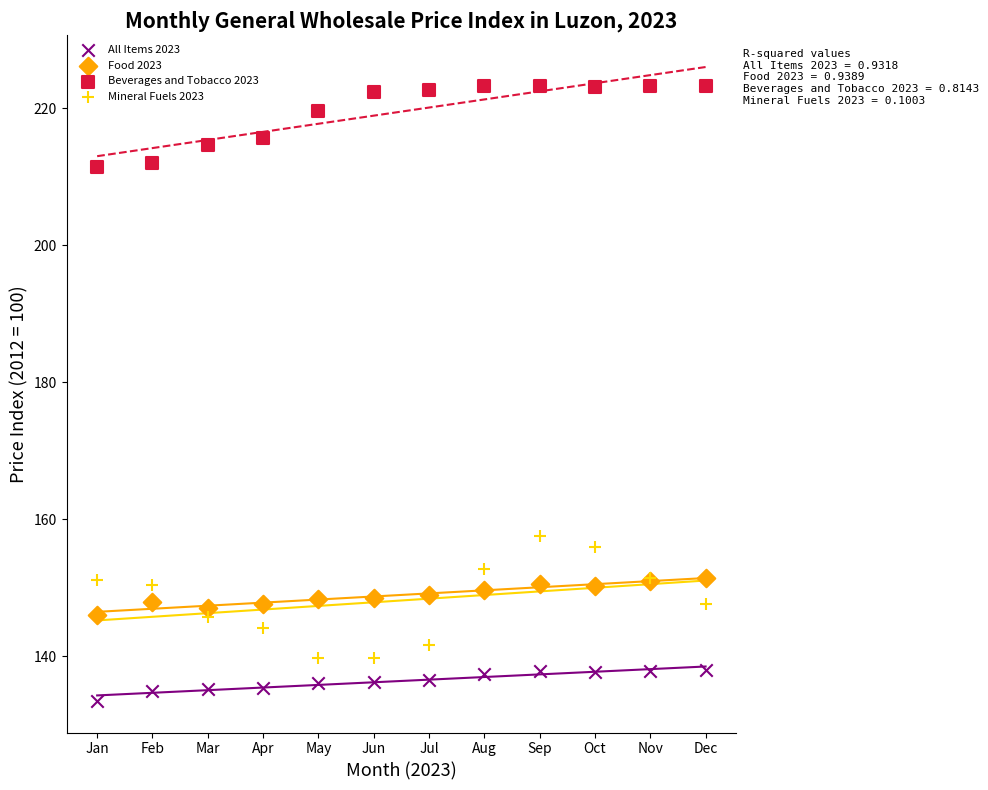

Which series contains the highest Y value?

Beverages and Tobacco 2023